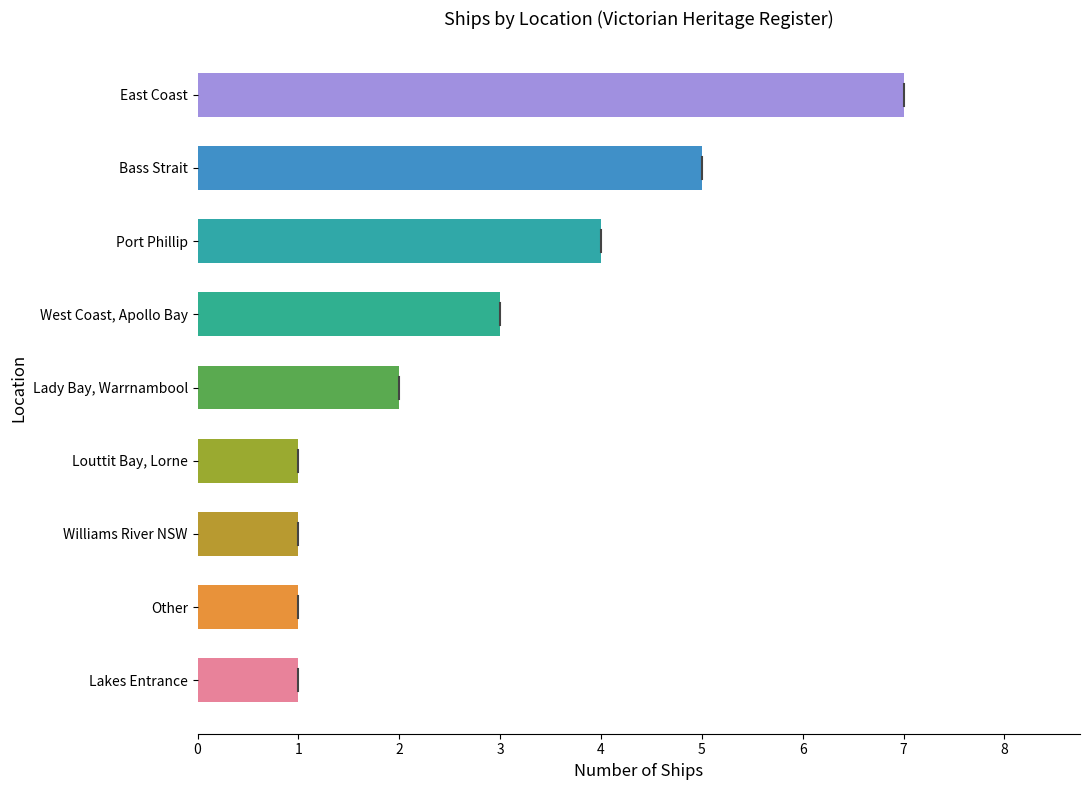

The value at East Coast is 7. True or false?

True